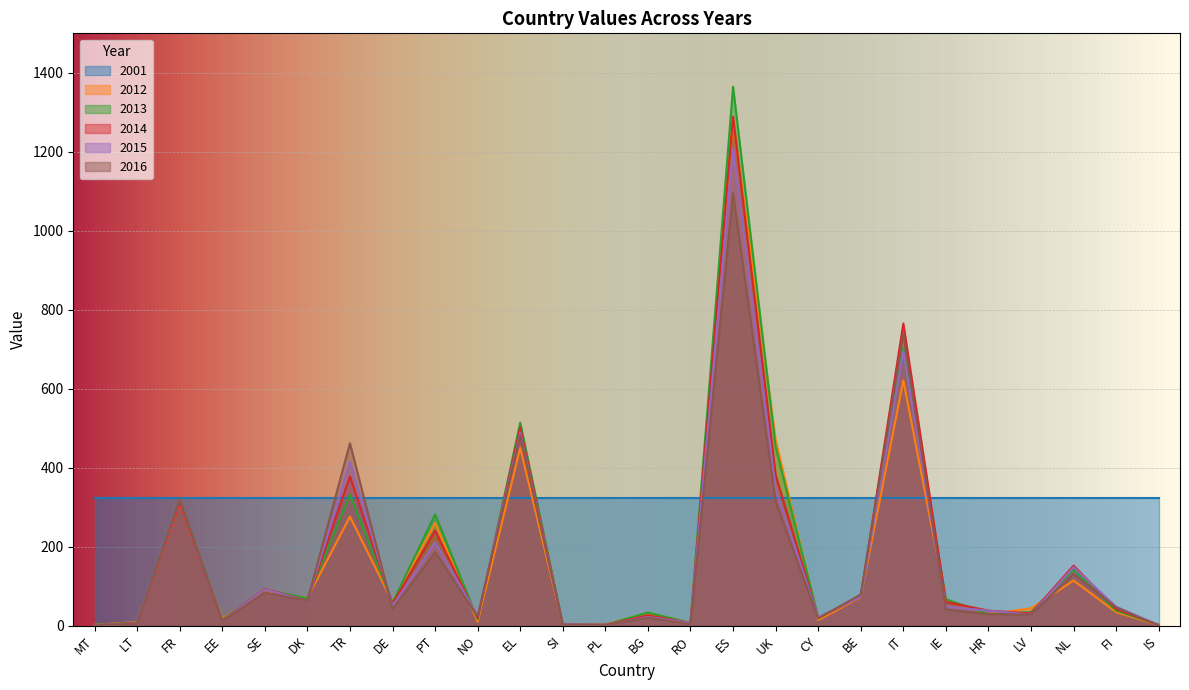

Rank the categories by 2013 value from highest to lowest.

ES, IT, EL, UK, TR, FR, PT, NL, SE, BE, DK, IE, DE, FI, LV, BG, HR, CY, NO, EE, LT, RO, SI, MT, PL, IS